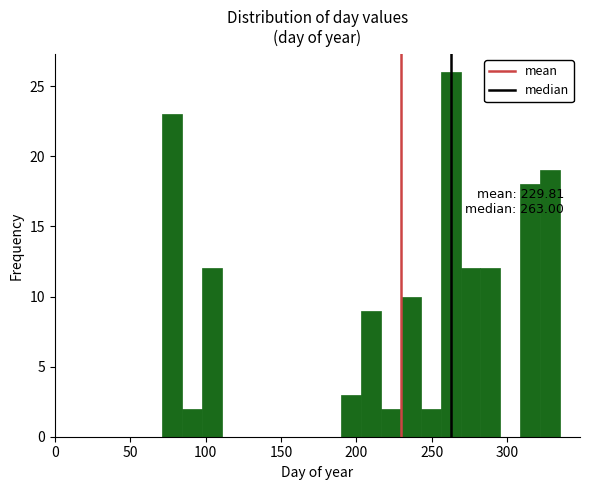

Read against the x-axis, roughly where is the centre of the tallest bar?

260